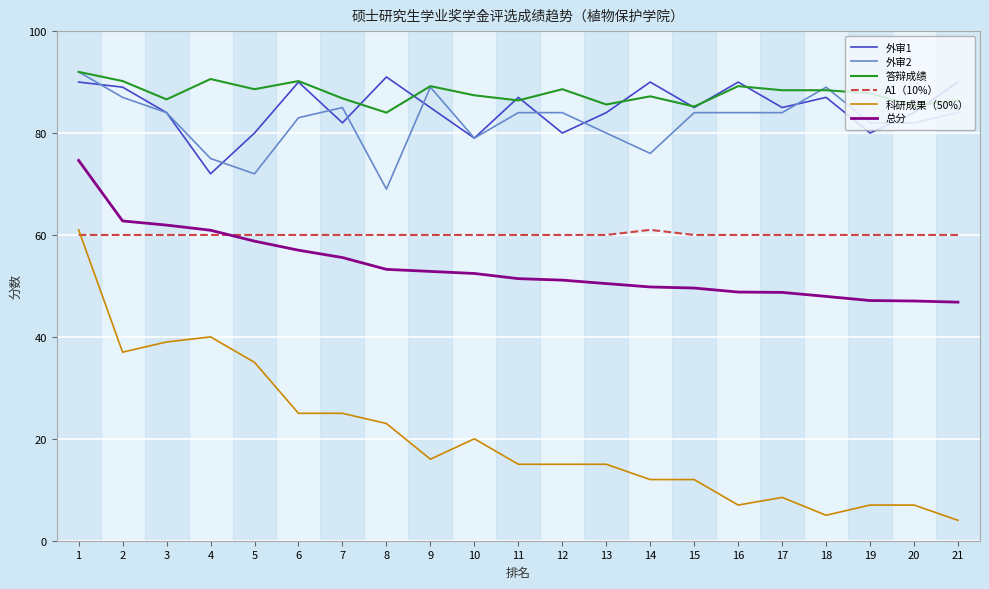

Count the number of data series in this chart.

6